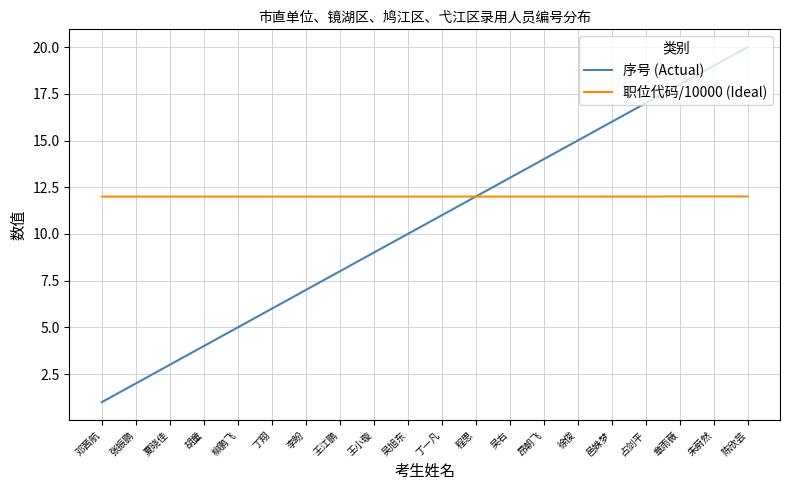

Reading left to right, extract all data points from this chart.

序号 (Actual): 邓茜航=1.0	张振鹏=2.0	夏晓佳=3.0	胡童=4.0	柳鹏飞=5.0	丁翔=6.0	李盼=7.0	王江鹏=8.0	王小璇=9.0	吴旭东=10.0	丁一凡=11.0	程思=12.0	吴右=13.0	昂朝飞=14.0	徐俊=15.0	邑姝梦=16.0	占剑平=17.0	章雨薇=18.0	朱蔚然=19.0	陈欣芸=20.0
职位代码/10000 (Ideal): 邓茜航=12.0	张振鹏=12.0	夏晓佳=12.0	胡童=12.0	柳鹏飞=12.0	丁翔=12.0	李盼=12.0	王江鹏=12.0	王小璇=12.0	吴旭东=12.0	丁一凡=12.0	程思=12.0	吴右=12.0	昂朝飞=12.0	徐俊=12.0	邑姝梦=12.0	占剑平=12.0	章雨薇=12.0	朱蔚然=12.0	陈欣芸=12.0